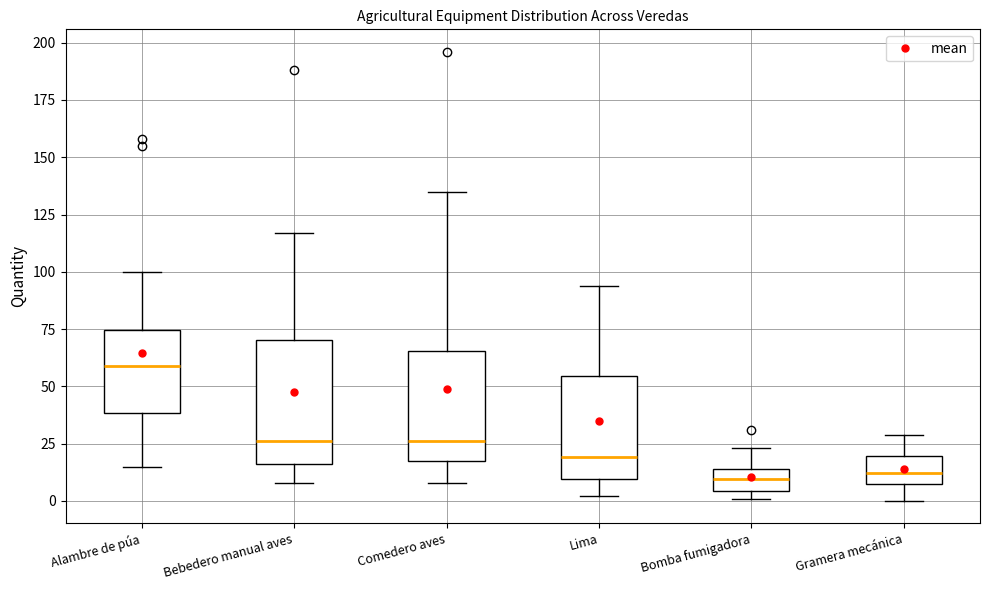

Where is the lower edge of the box for Gramera mecánica on the y-axis? The values are not printed on the chart, so give them approximately, as read against the axis.

10